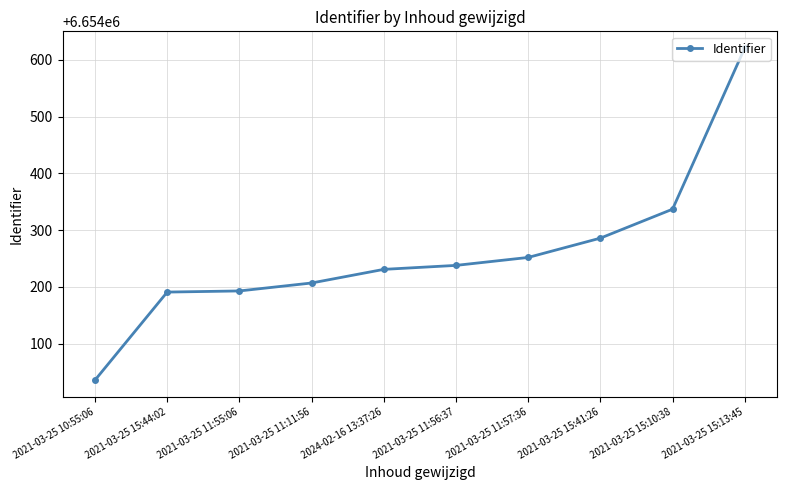

Read the value at 2021-03-25 11:11:56.

6654207